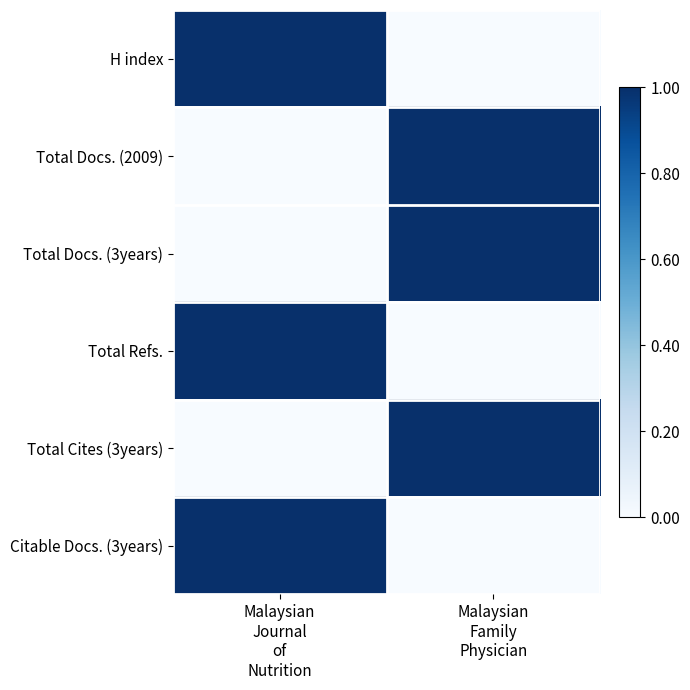

How many data points does each series have?

2